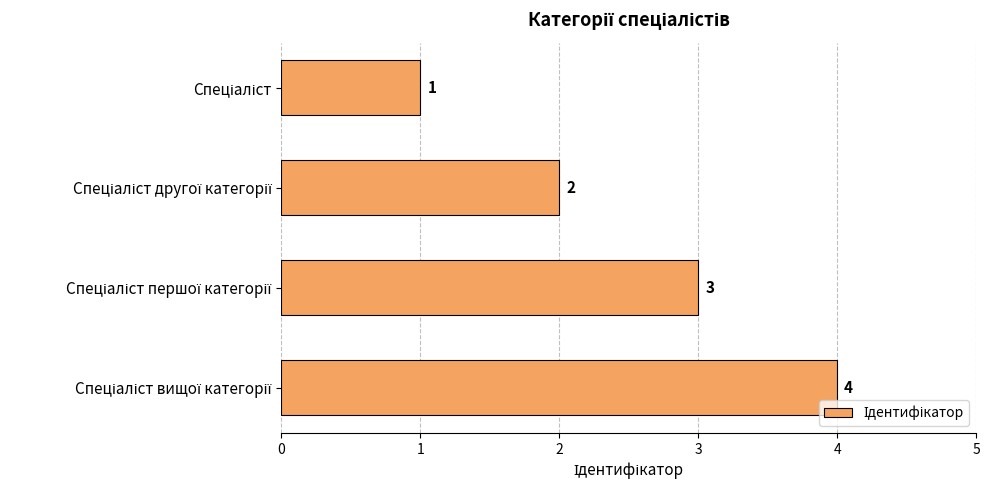

Count the values in the range 2 to 4.

3